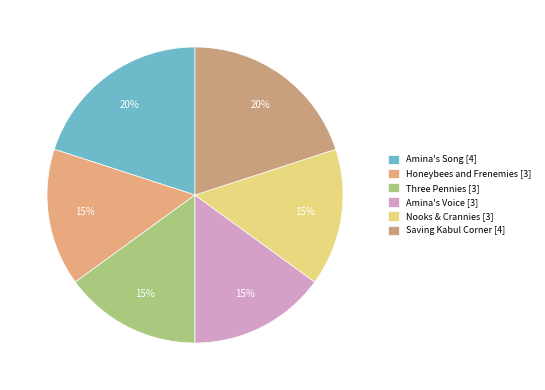

What is the change in value from Honeybees and Frenemies to Saving Kabul Corner?

+1